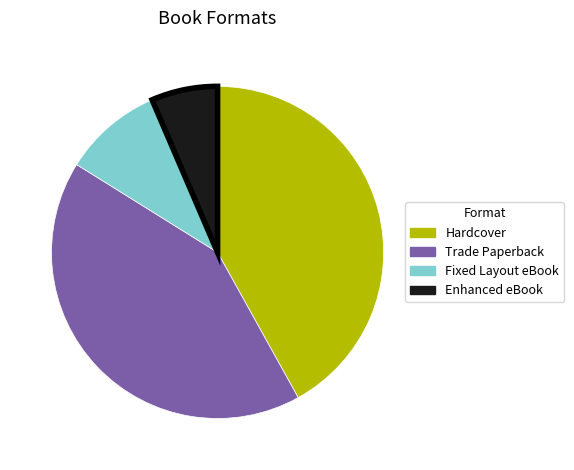

Approximately how many times larger is the value at Hardcover compared to Trade Paperback?

1.0